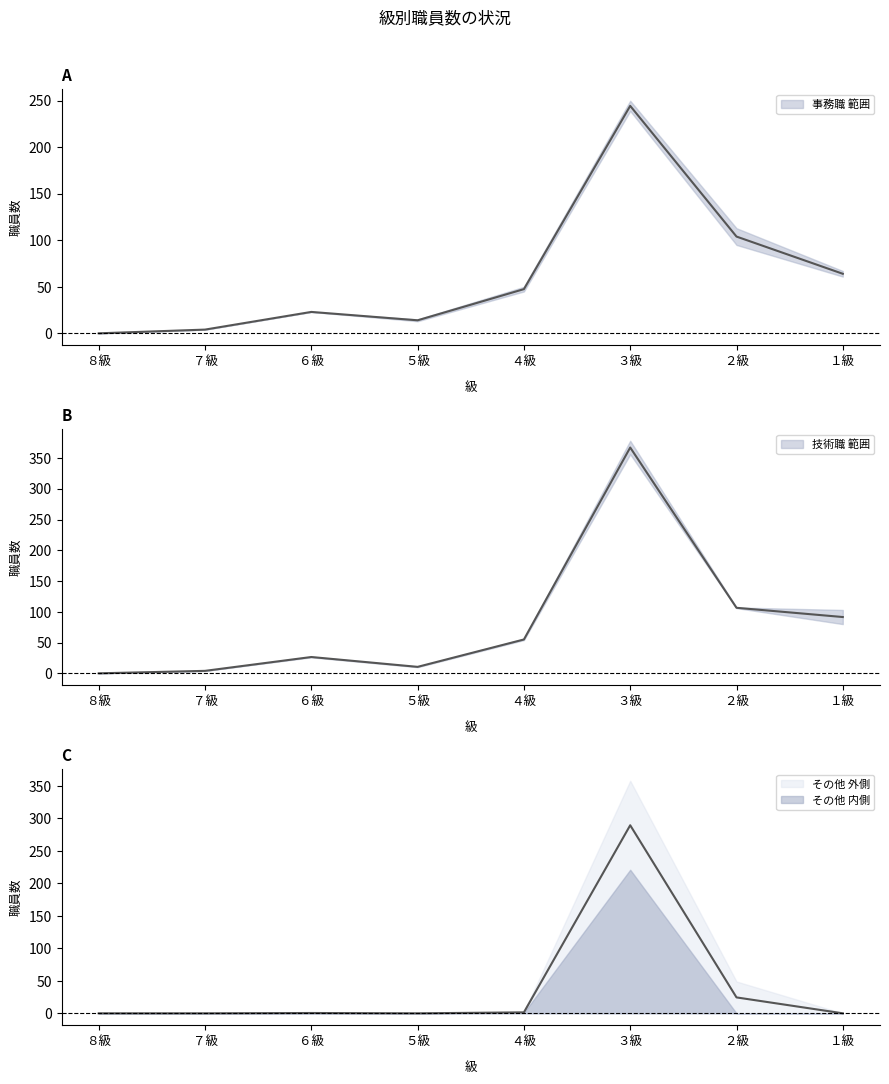

At which label does その他(H29) reach its peak?

３級